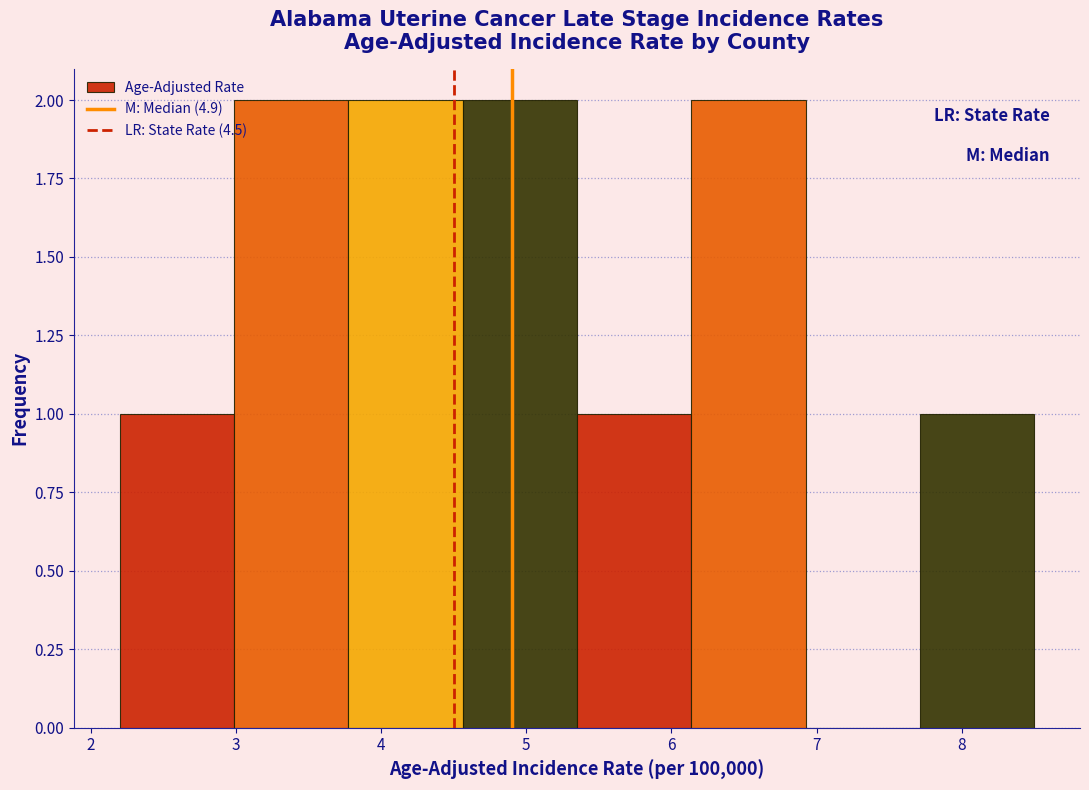

What is the height of the bar covering 2.2 to 3.0 on the x-axis? Neither the bar edges nor the heights are printed on the chart, so give them approximately, as read against the axes.

1